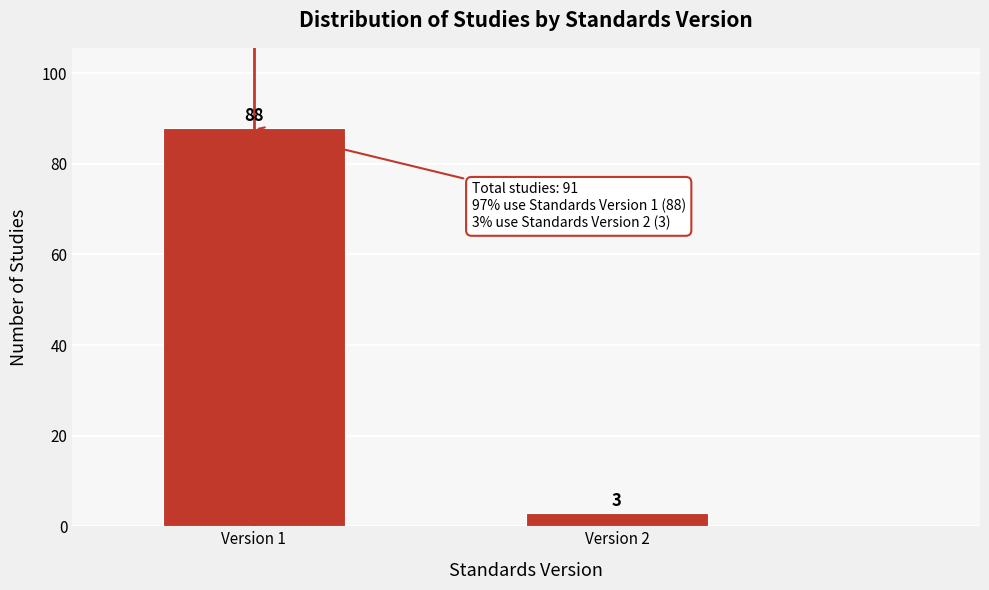

Reading left to right, what are all the values shown in this chart?

Version 1=88	Version 2=3